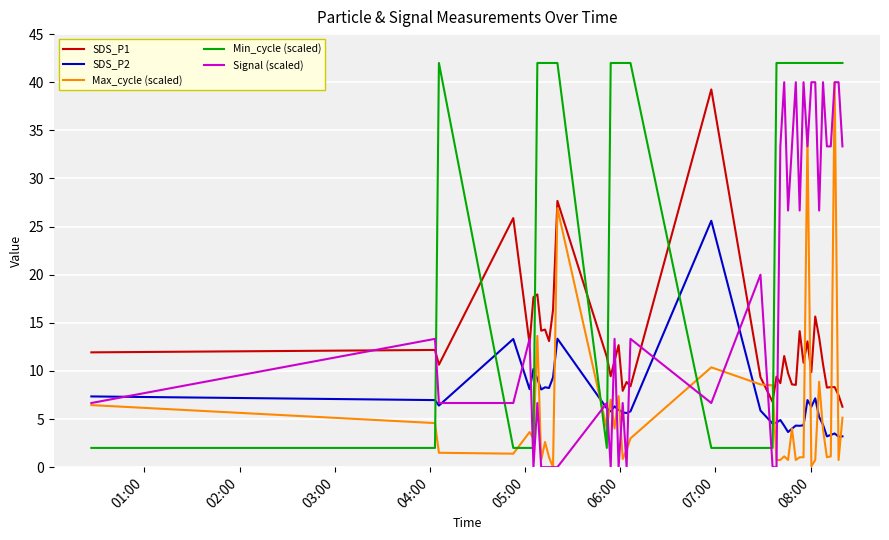

How many lines are shown in the chart?

5